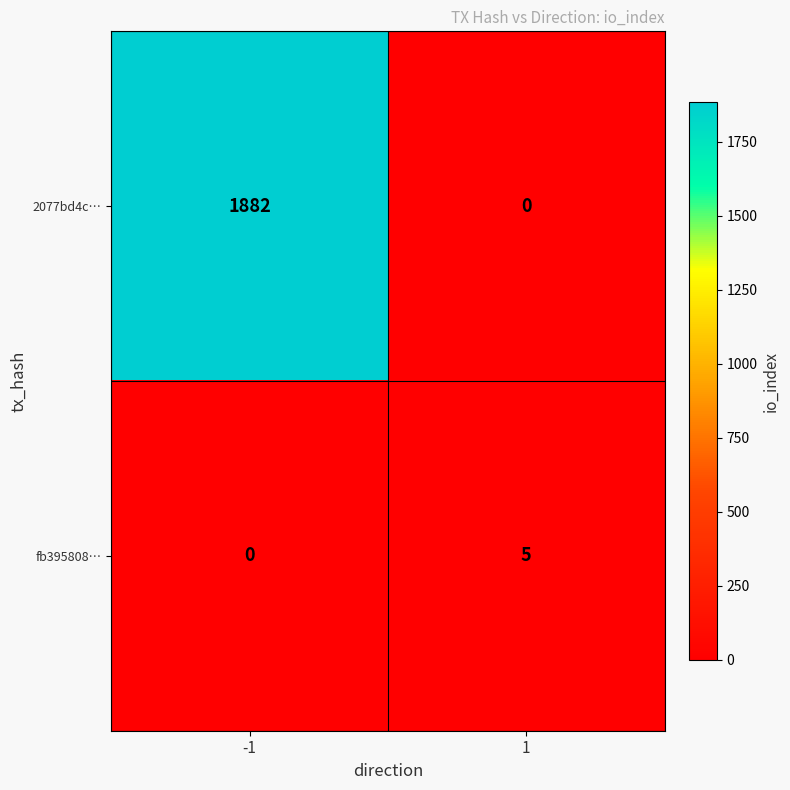

At -1, list the series in order from smallest to largest.

fb395808…, 2077bd4c…